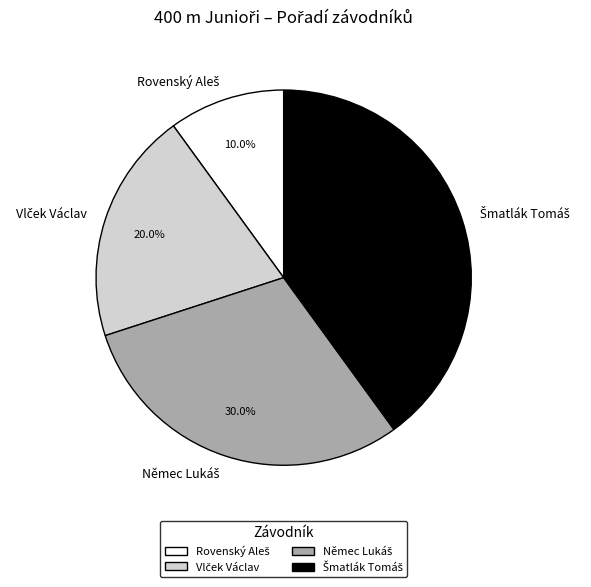

Is there any slice that represents more than half of the pie?

No